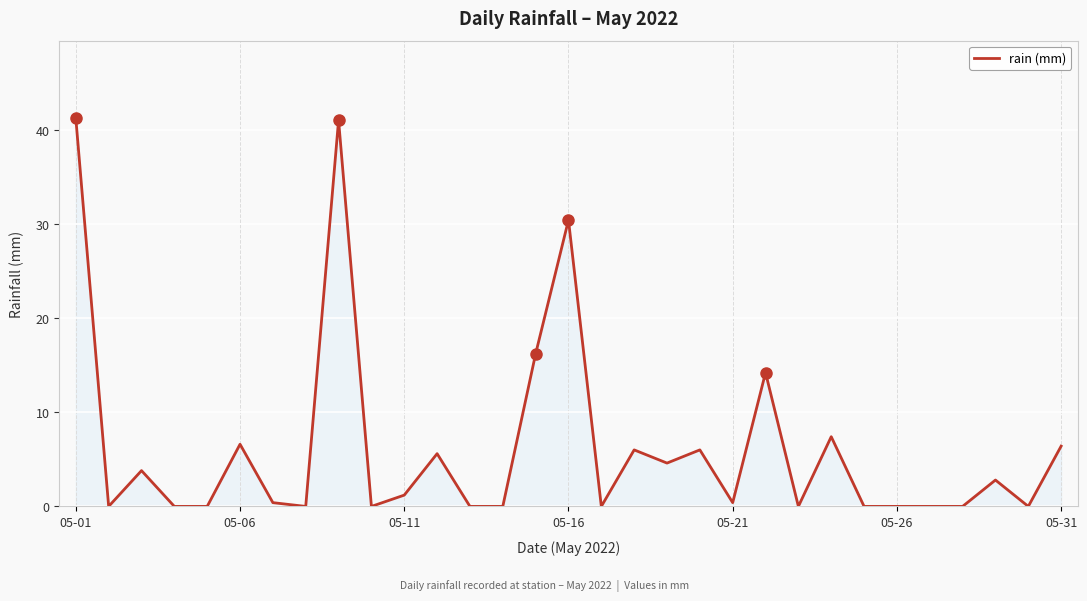

What is the sum of all values?

194.2